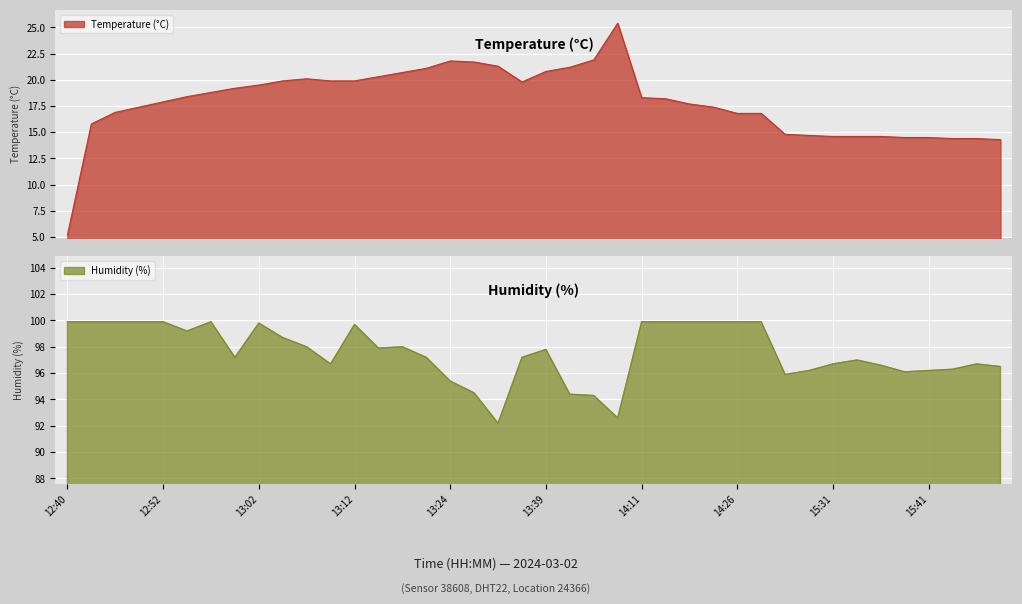

Reading left to right, transcribe all the data shown in this chart.

temperature: 5.2	15.8	16.9	17.4	17.9	18.4	18.8	19.2	19.5	19.9	20.1	19.9	19.9	20.3	20.7	21.1	21.8	21.7	21.3	19.8	20.8	21.2	21.9	25.4	18.3	18.2	17.7	17.4	16.8	16.8	14.8	14.7	14.6	14.6	14.6	14.5	14.5	14.4	14.4	14.3
humidity: 99.9	99.9	99.9	99.9	99.9	99.2	99.9	97.2	99.8	98.7	98.0	96.7	99.7	97.9	98.0	97.2	95.4	94.5	92.2	97.2	97.8	94.4	94.3	92.6	99.9	99.9	99.9	99.9	99.9	99.9	95.9	96.2	96.7	97.0	96.6	96.1	96.2	96.3	96.7	96.5